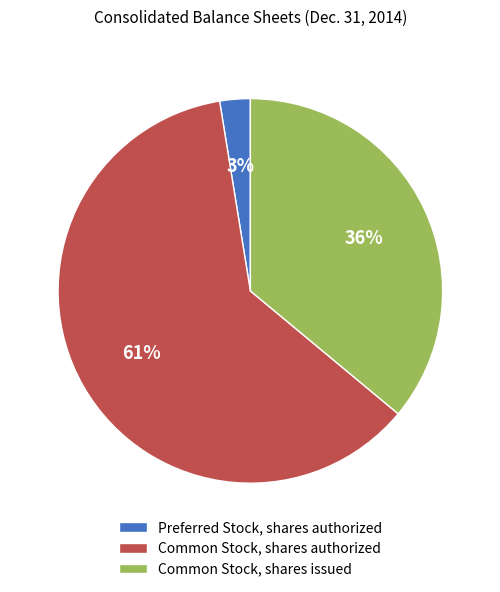

Which category has the smallest portion of the pie?

Preferred Stock, shares authorized